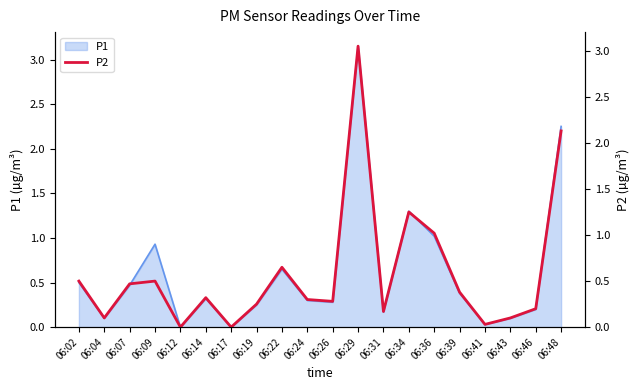

True or false: there are more than 2 points higher than both neighbors.

True